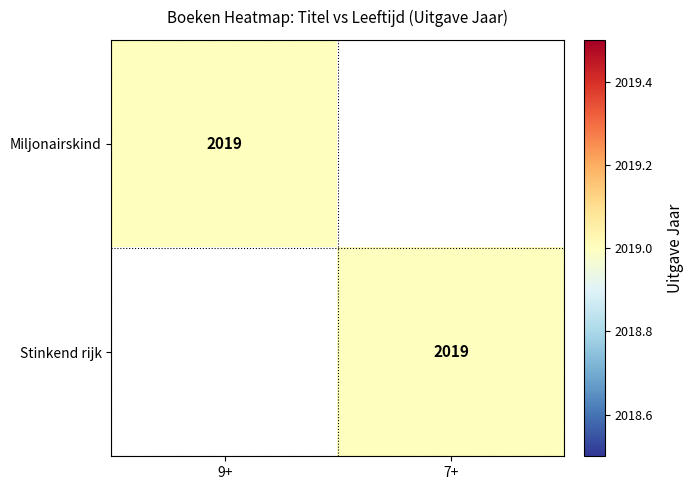

Is it true that Miljonairskind equals 1015 at 9+?

False